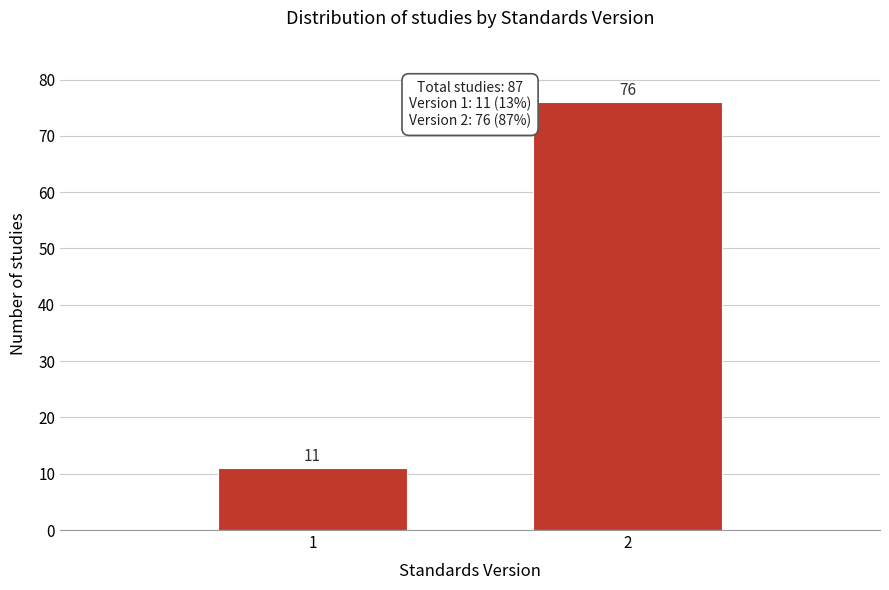

Reading left to right, extract all data points from this chart.

11	76